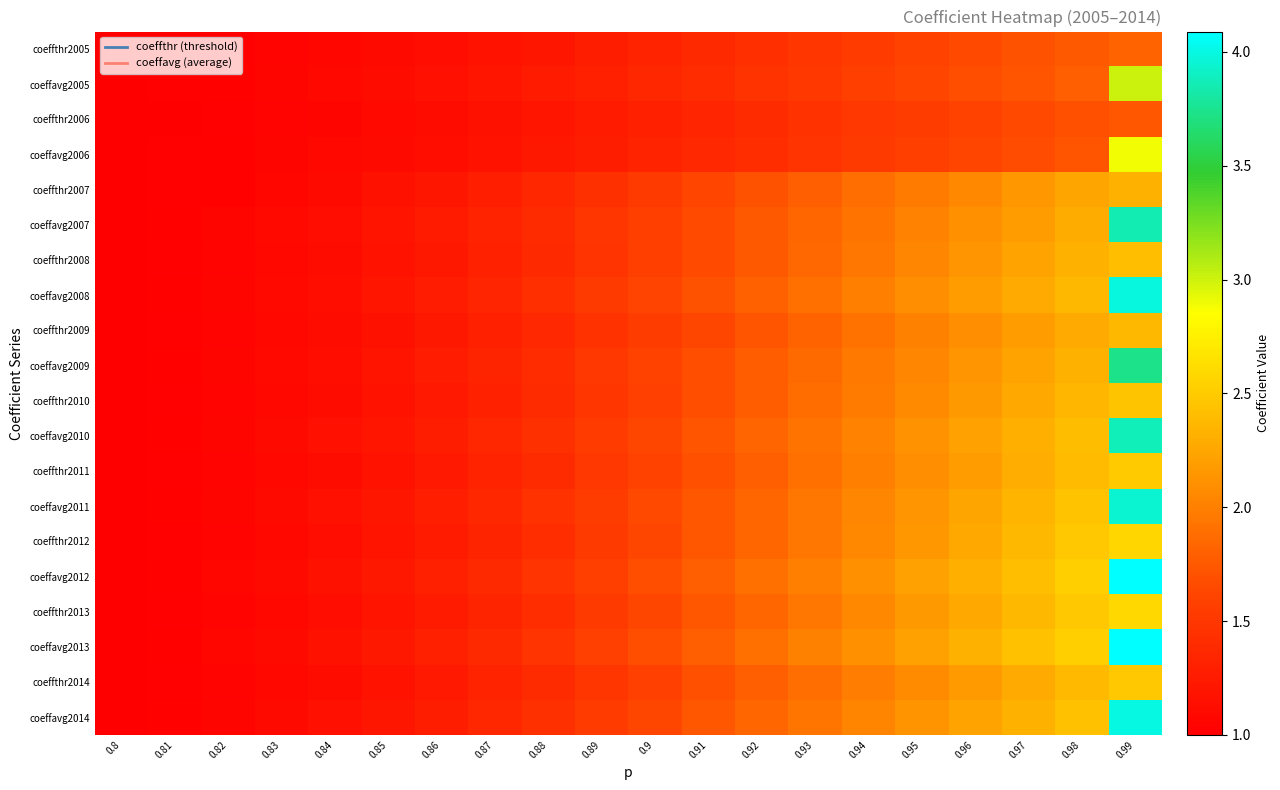

What is the difference between the highest and lowest values at 0.84?

0.1